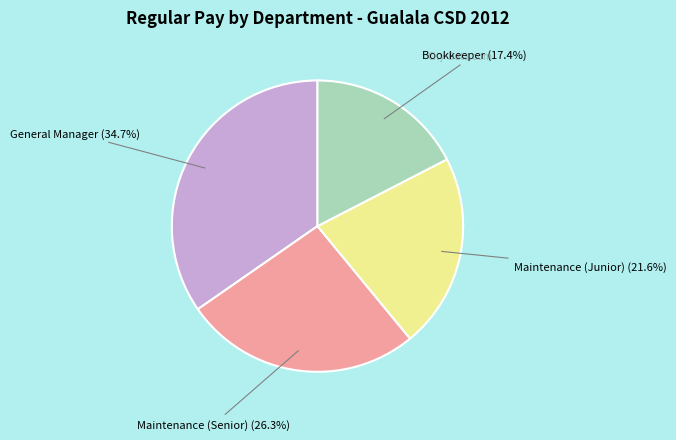

Is there a majority slice in this chart?

No